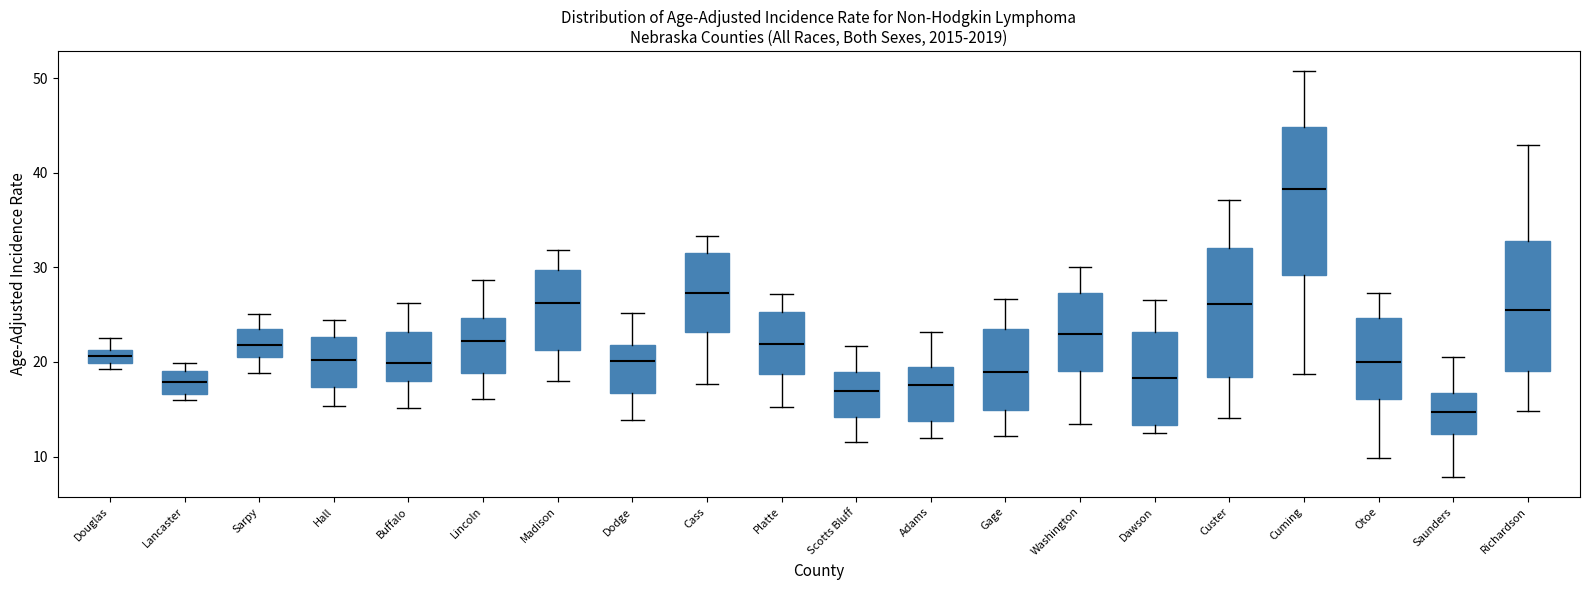

Comparing the boxes themselves (not the whiskers), which one is the tallest?

Cuming